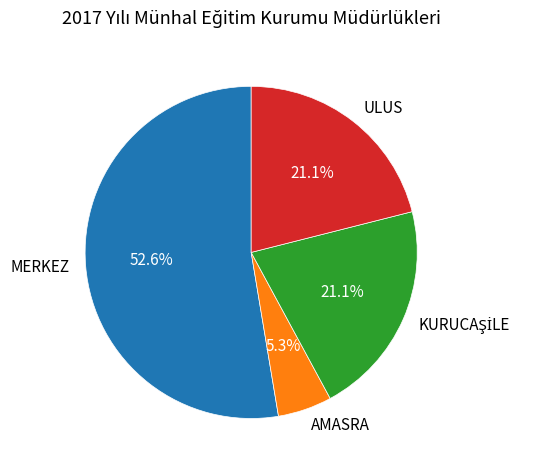

True or false: ULUS accounts for 21% of the total.

True